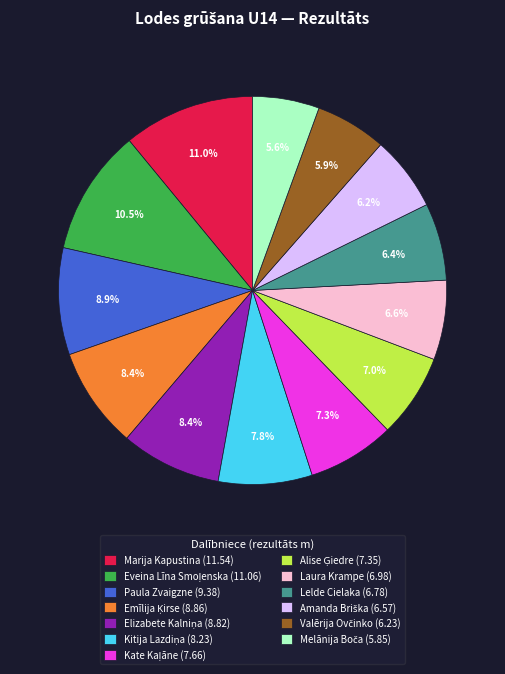

Does any single category account for the majority?

No